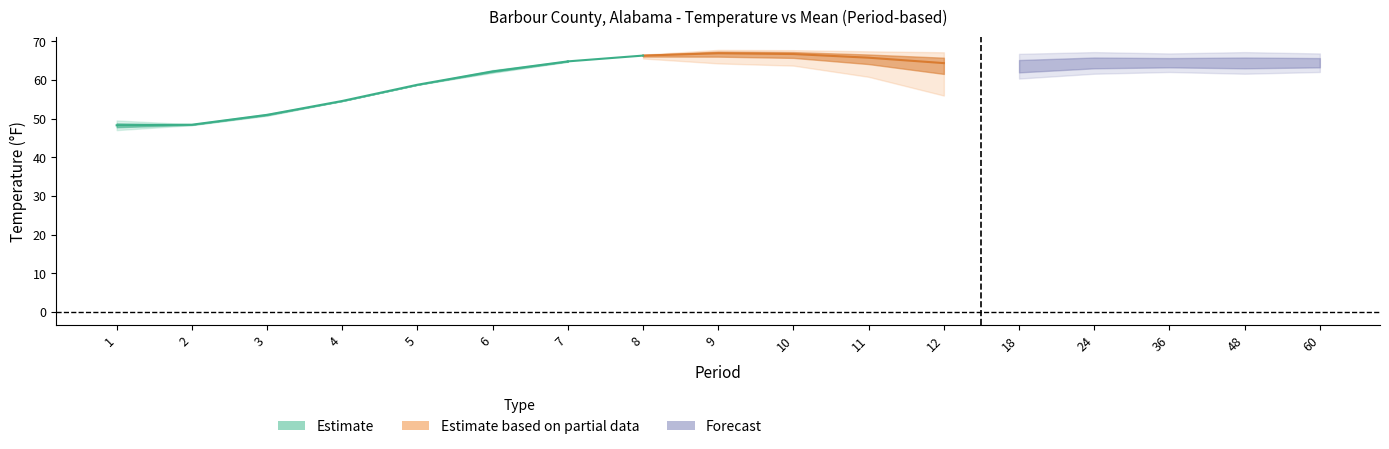

The Value series shows 64.8 at 7. True or false?

True